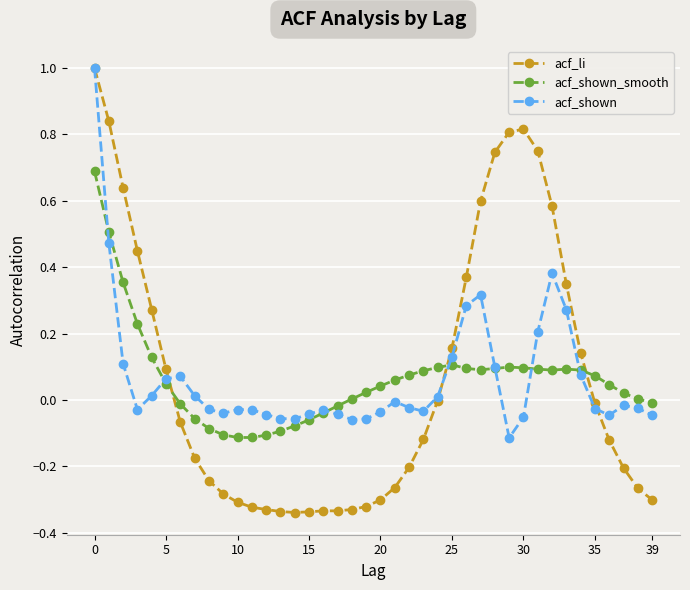

What are all the series names shown in the legend?

acf_li, acf_shown_smooth, acf_shown